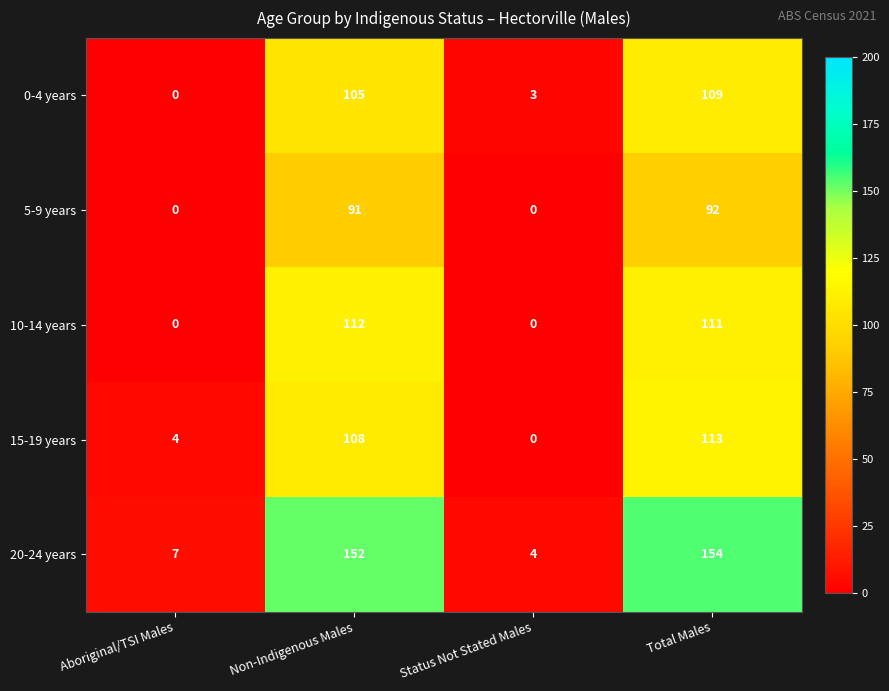

What is the spread (max minus min) of values at Status Not Stated Males?

4